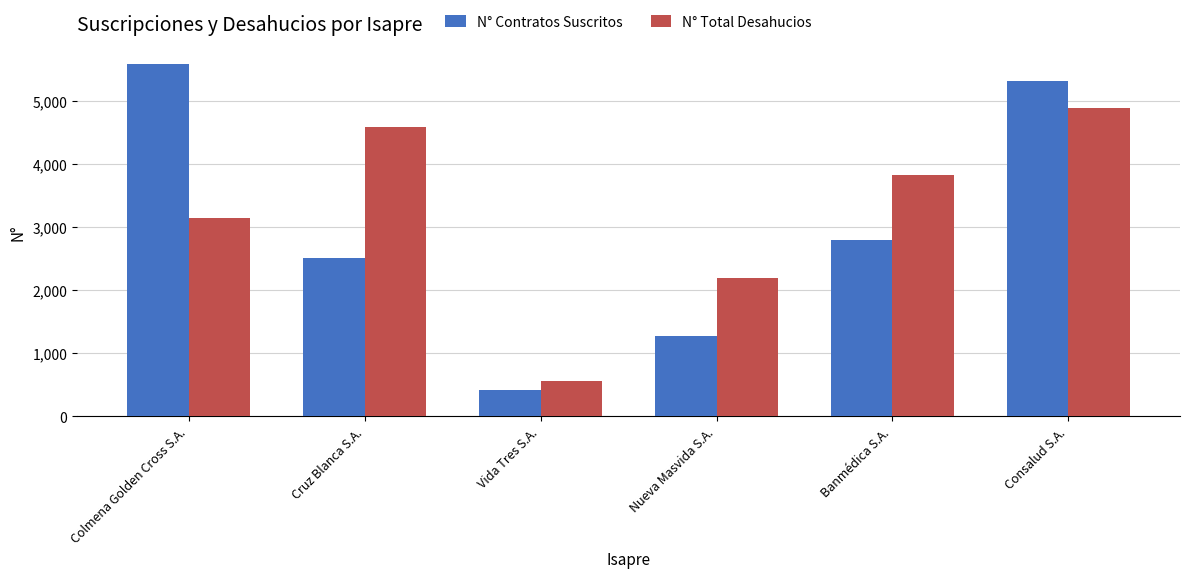

What is the total value across all series at Cruz Blanca S.A.?

7086